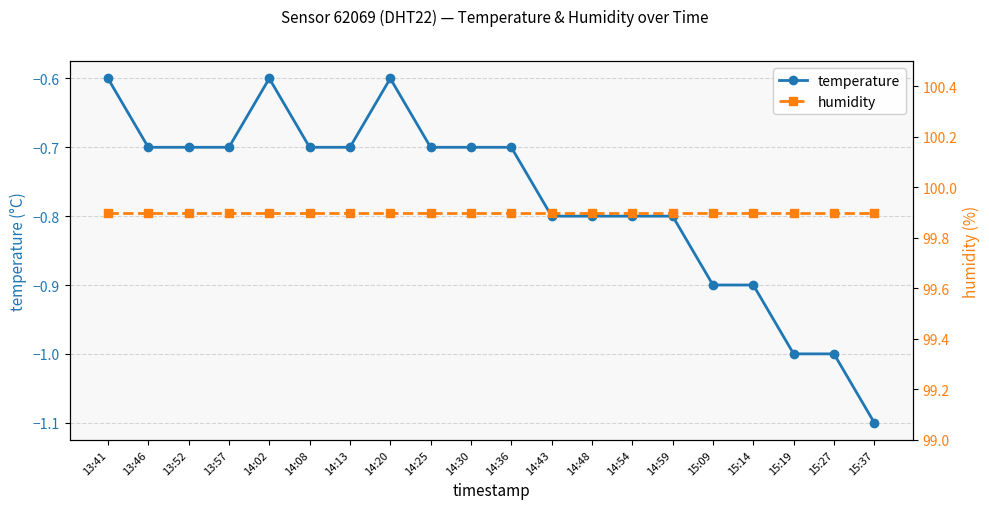

Which series has the largest range (max minus min)?

temperature